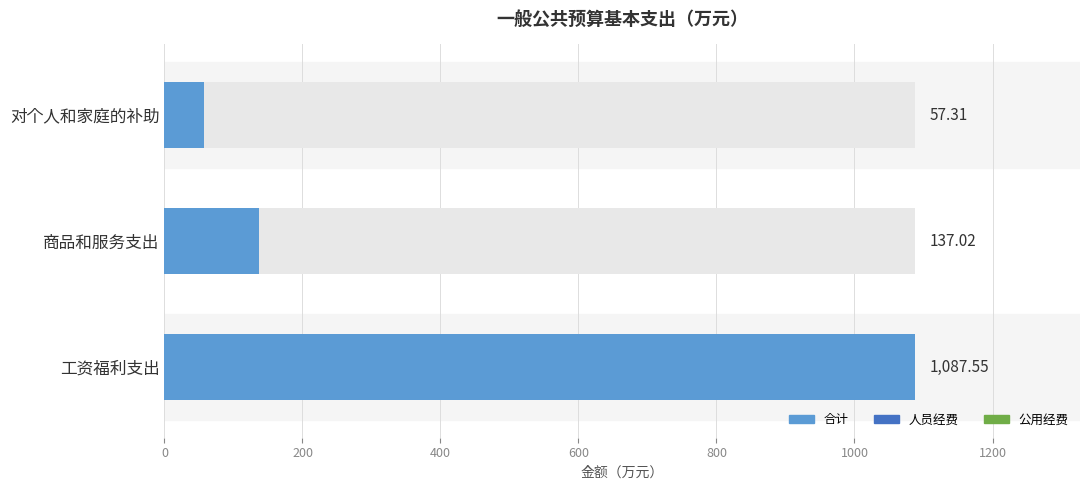

Which series changed the most between 200 and 400?

合计